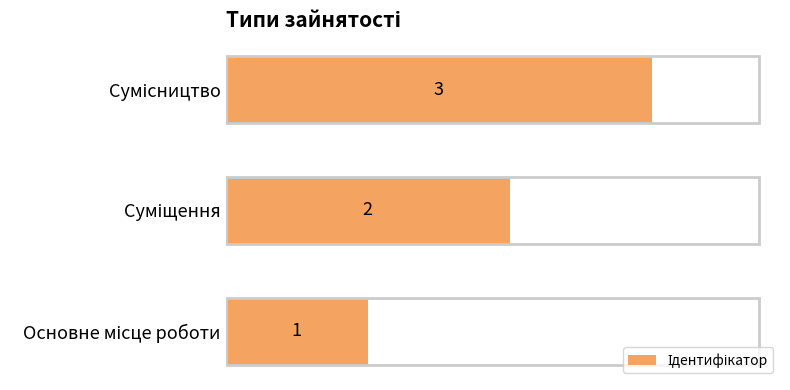

What is the maximum value shown in the chart?

3